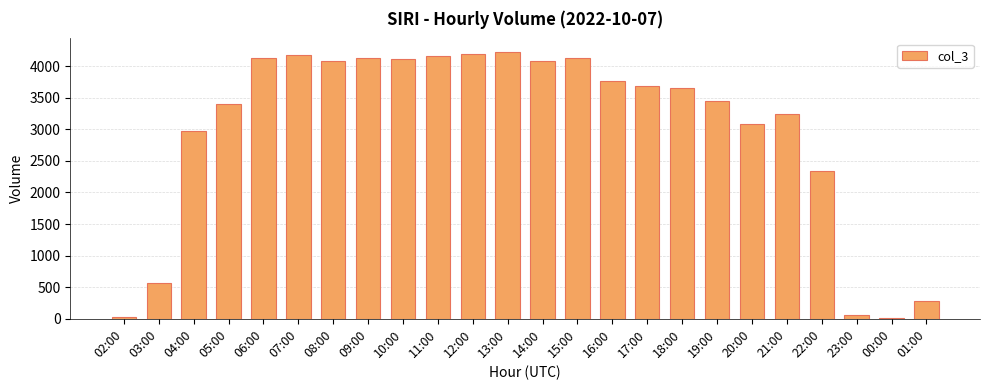

What is the change in value from 23:00 to 01:00?

+221